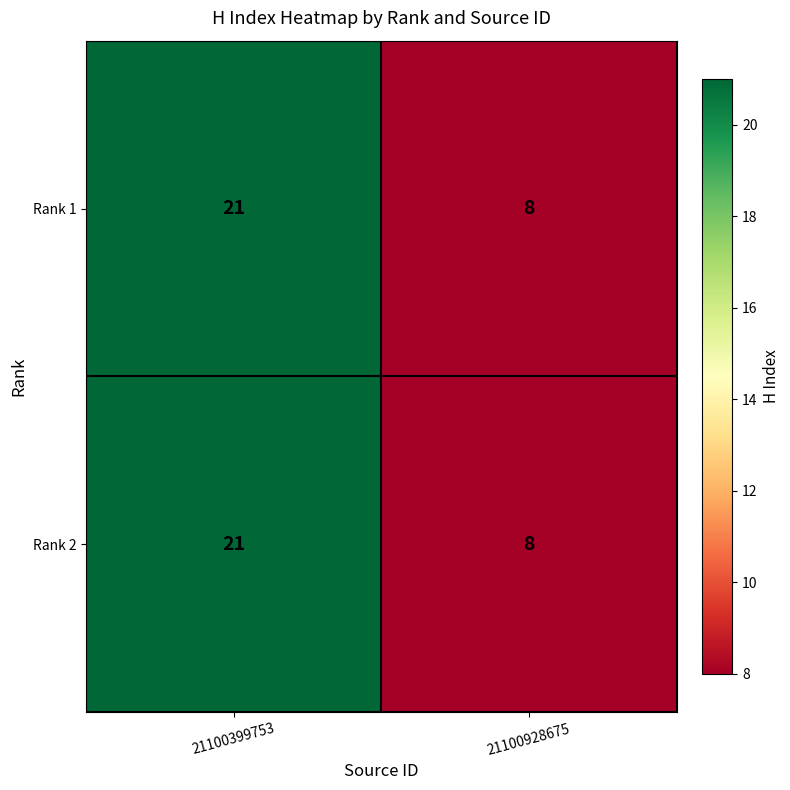

What is the difference between the maximum and minimum values in the Rank 1 series?

13